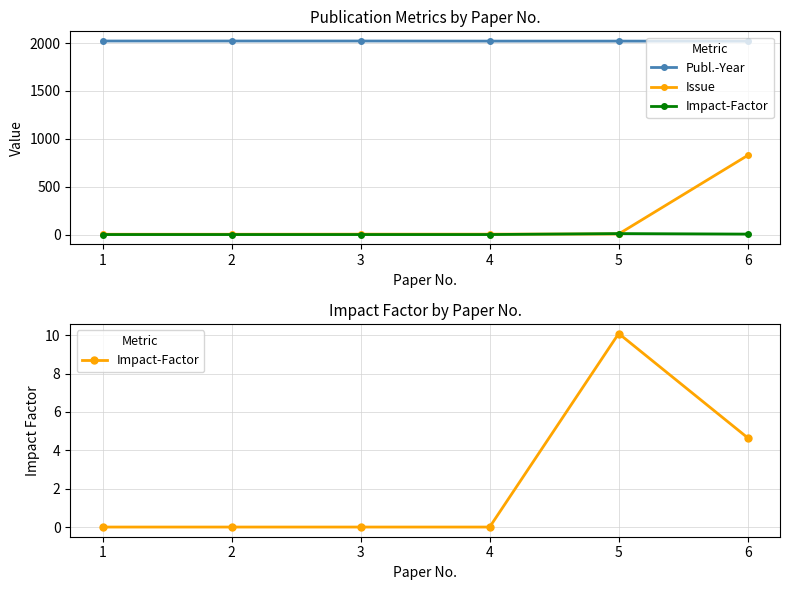

Reading left to right, extract all data points from this chart.

Publ.-Year: 1=2022.0	2=2022.0	3=2022.0	4=2021.0	5=2021.0	6=2020.0
Issue: 1=3.0	2=3.0	3=4.0	4=4.0	5=6.0	6=827.0
Impact-Factor: 1=0.0	2=0.0	3=0.0	4=0.0	5=10.1	6=4.7